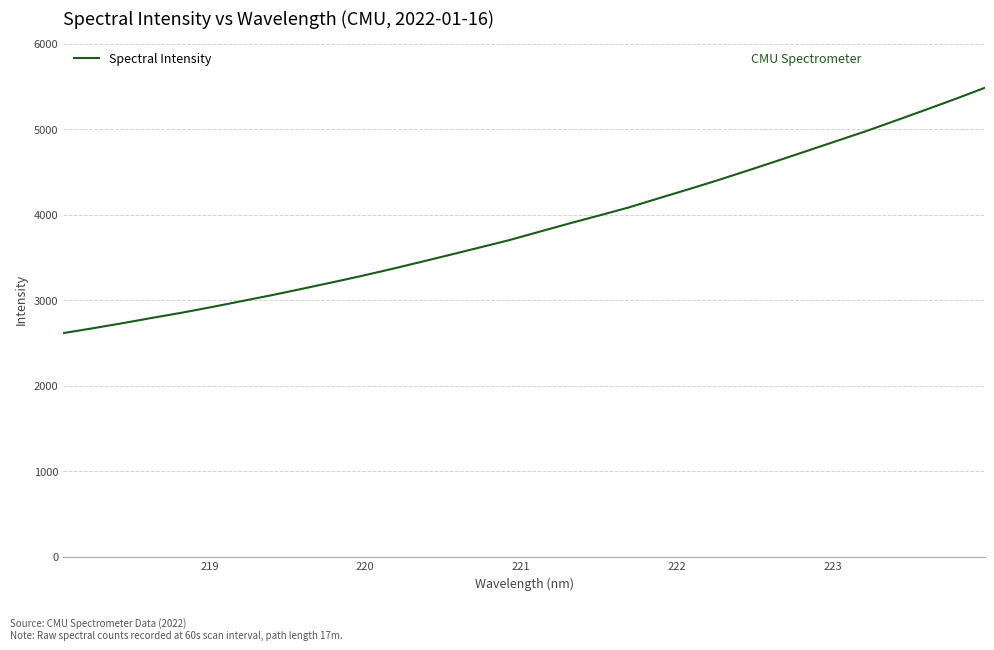

What is the maximum value shown in the chart?

5484.6